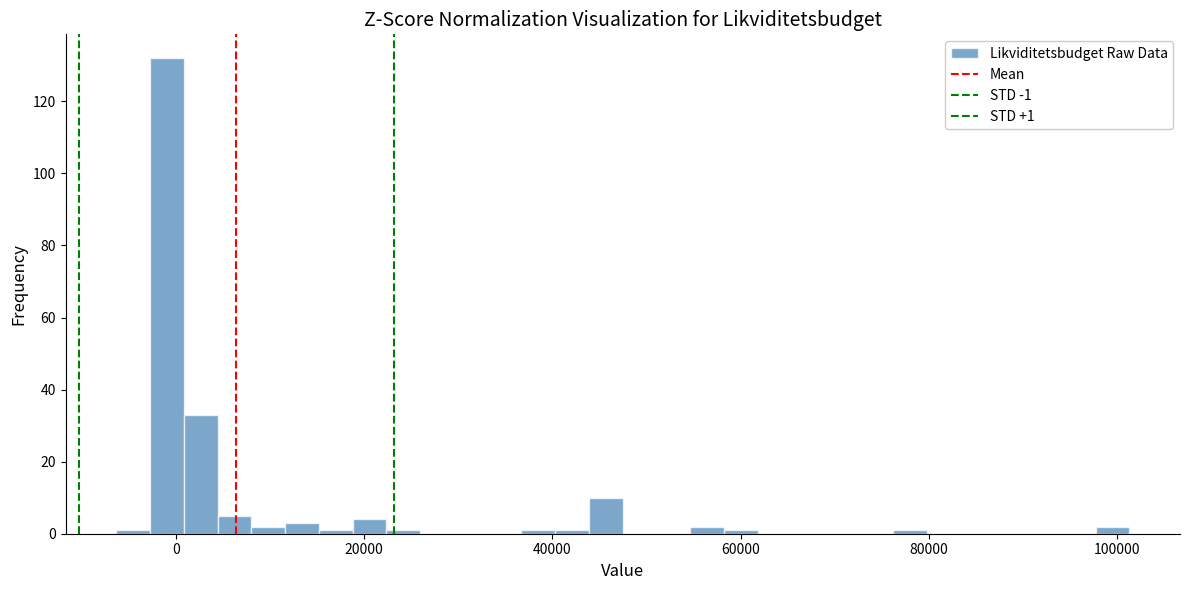

Read against the x-axis, roughly where is the centre of the tallest bar?

0